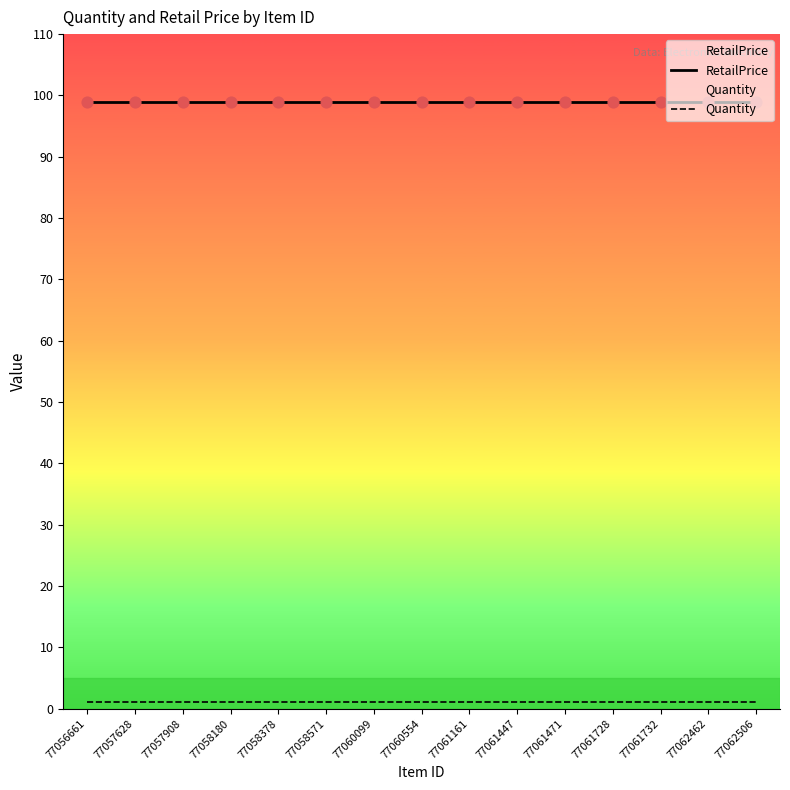

What are all the series names shown in the legend?

RetailPrice, Quantity